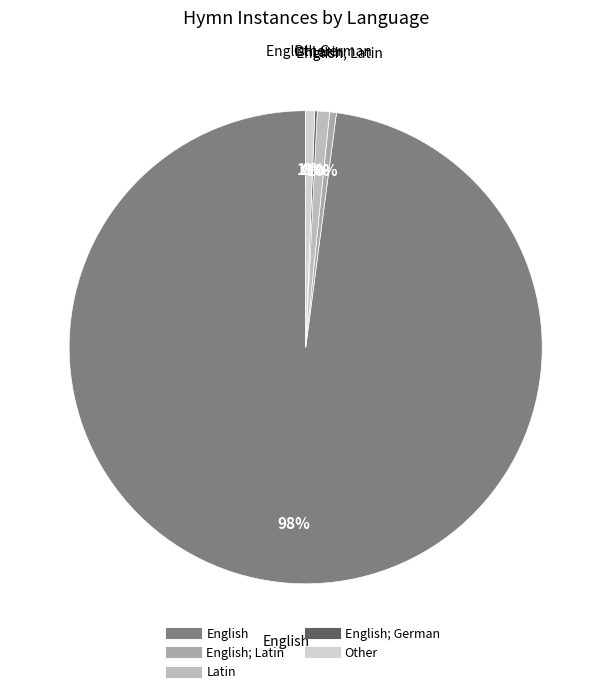

How many segments does this pie chart have?

5